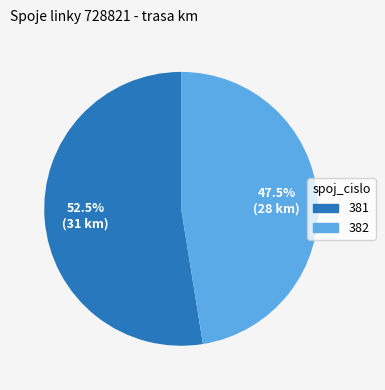

Is the sum of 381 and 382 greater than half?

Yes